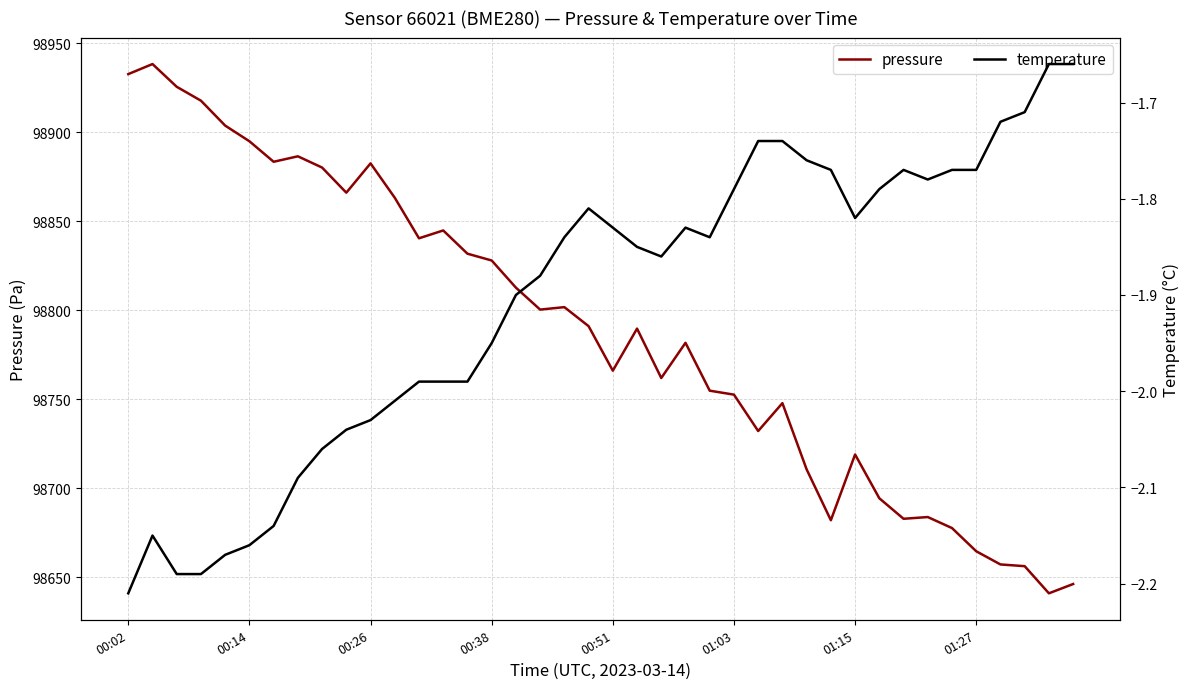

What is the maximum value for pressure?

98938.2